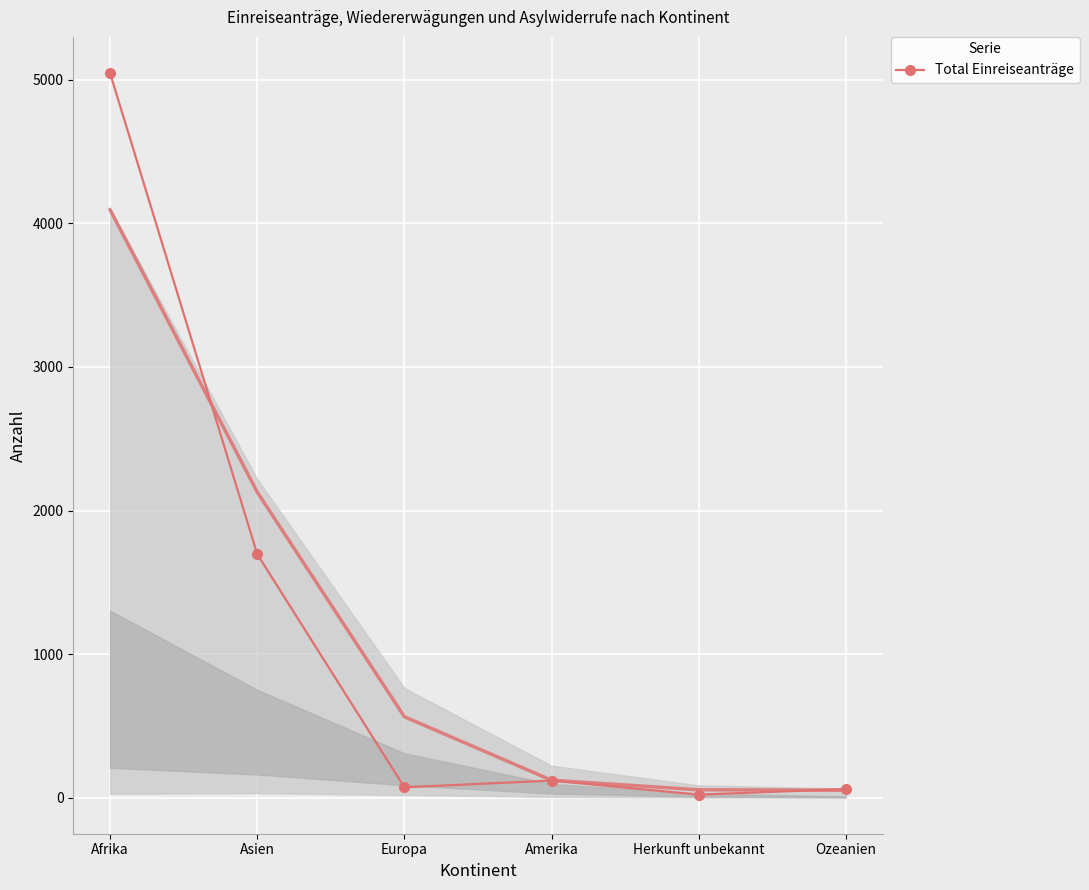

How many lines are shown in the chart?

1